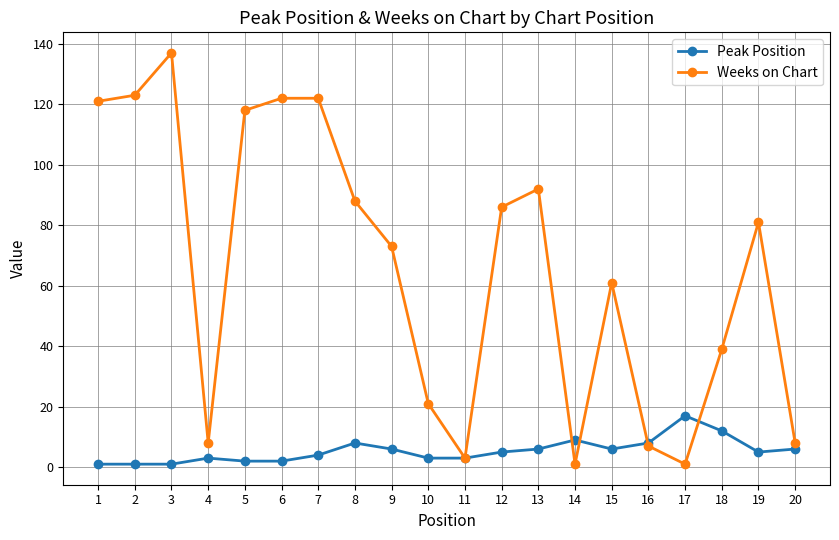

Which series has the widest spread of values?

Weeks on Chart